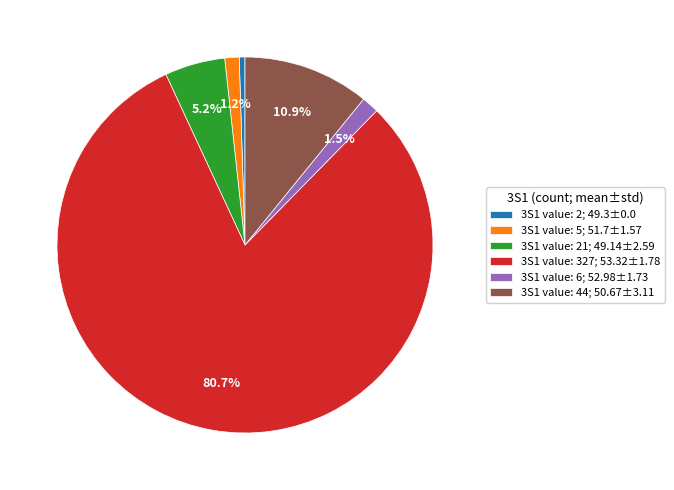

What is the largest slice in the pie chart?

3S1 value: 327; 53.32±1.78